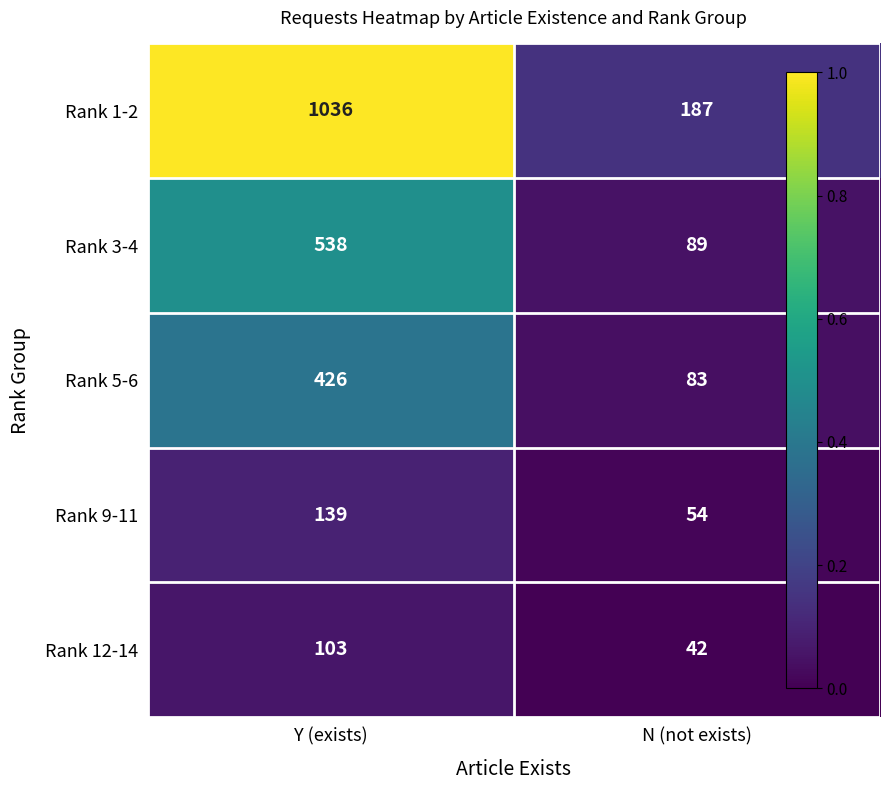

Reading left to right, what are all the values shown in this chart?

Rank 1-2: Y (exists)=1036	N (not exists)=187
Rank 3-4: Y (exists)=538	N (not exists)=89
Rank 5-6: Y (exists)=426	N (not exists)=83
Rank 9-11: Y (exists)=139	N (not exists)=54
Rank 12-14: Y (exists)=103	N (not exists)=42